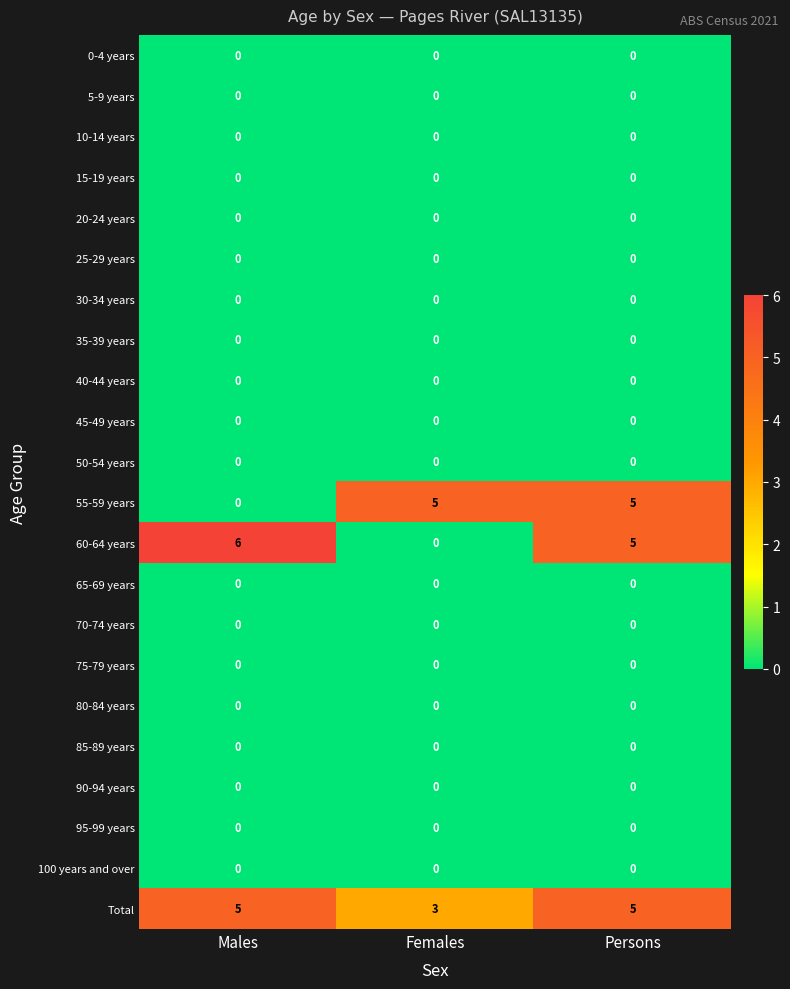

What is the greatest value displayed?

6